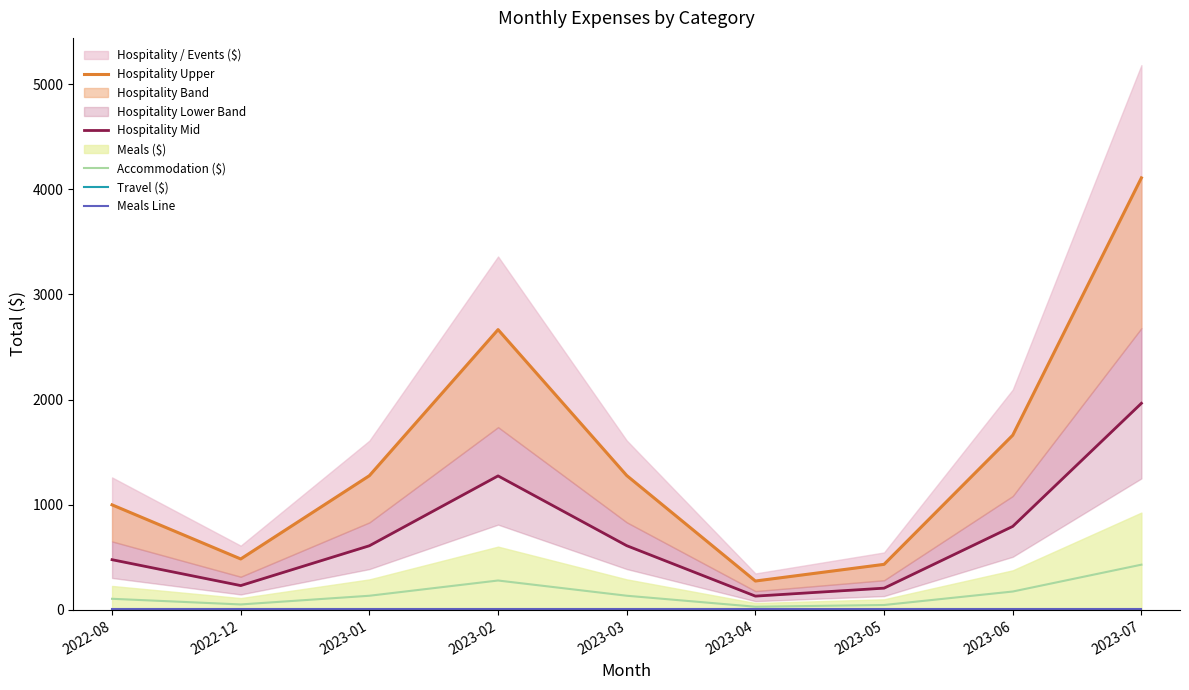

Where is Hospitality Upper nearest to the value 2191?

2023-02